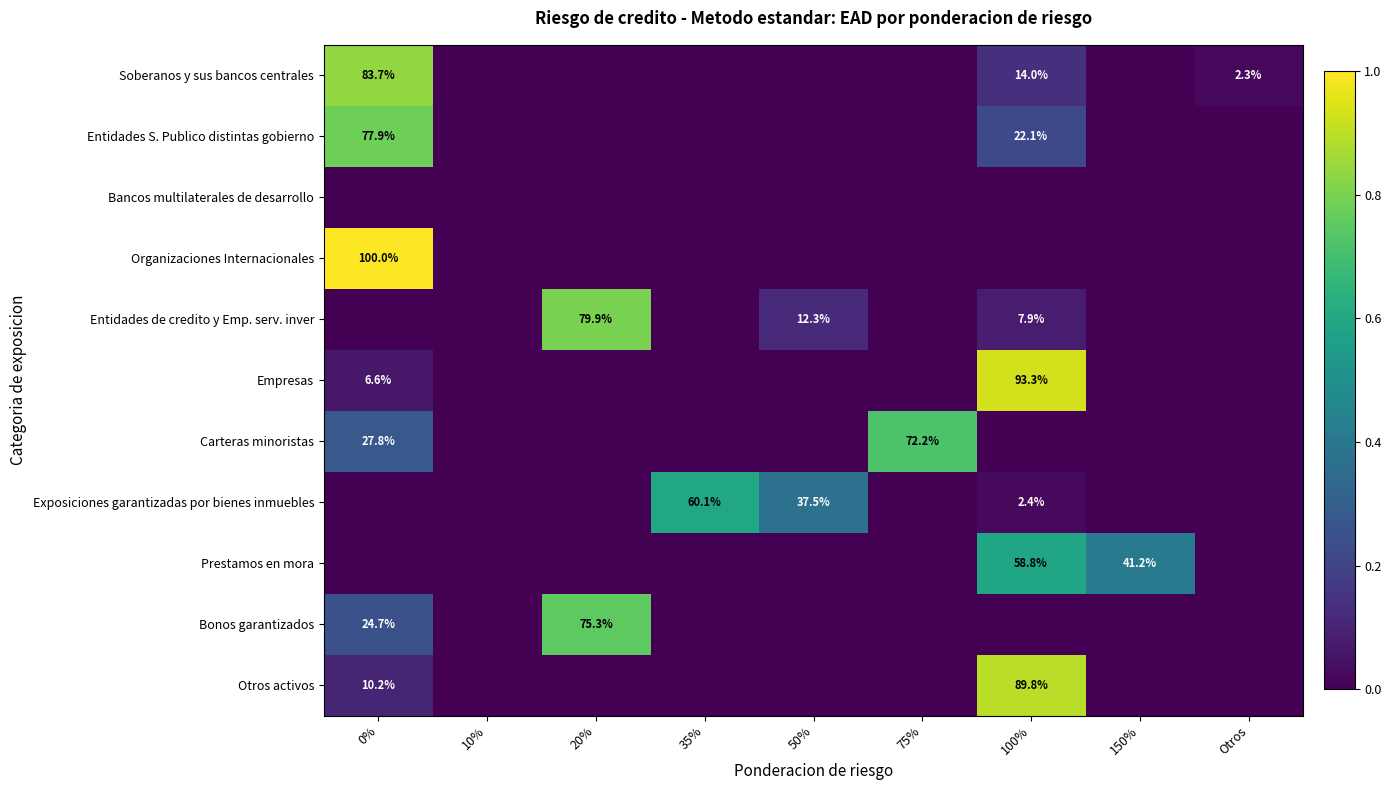

What is the sum of all Entidades S. Publico distintas gobierno values?

1.0